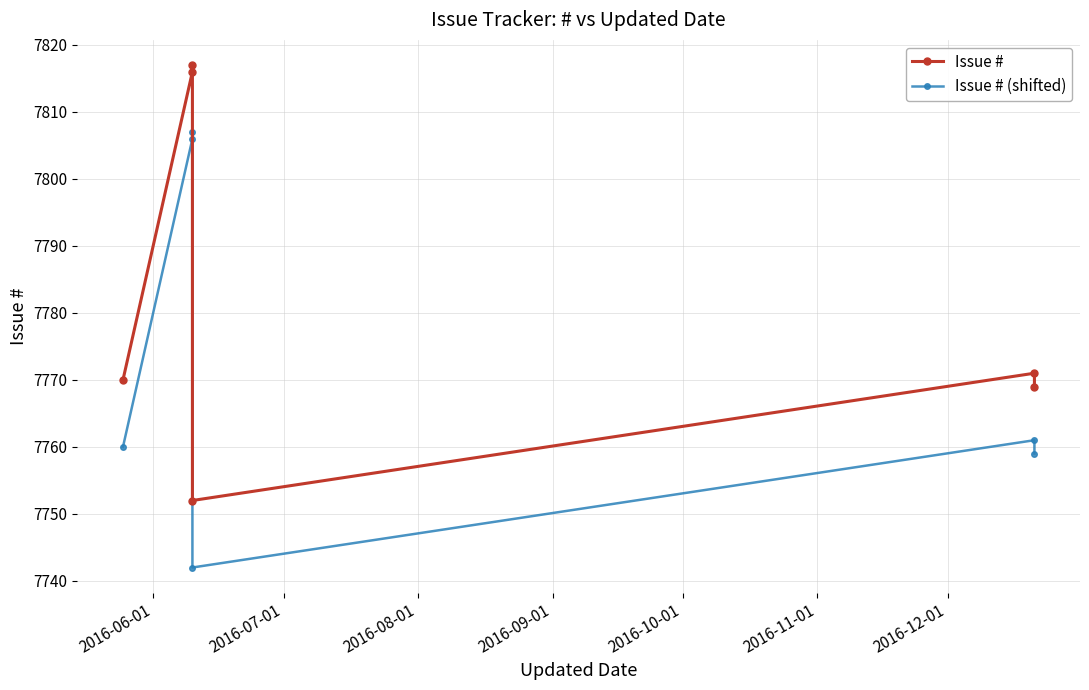

Which series has the largest total across all categories?

Issue #